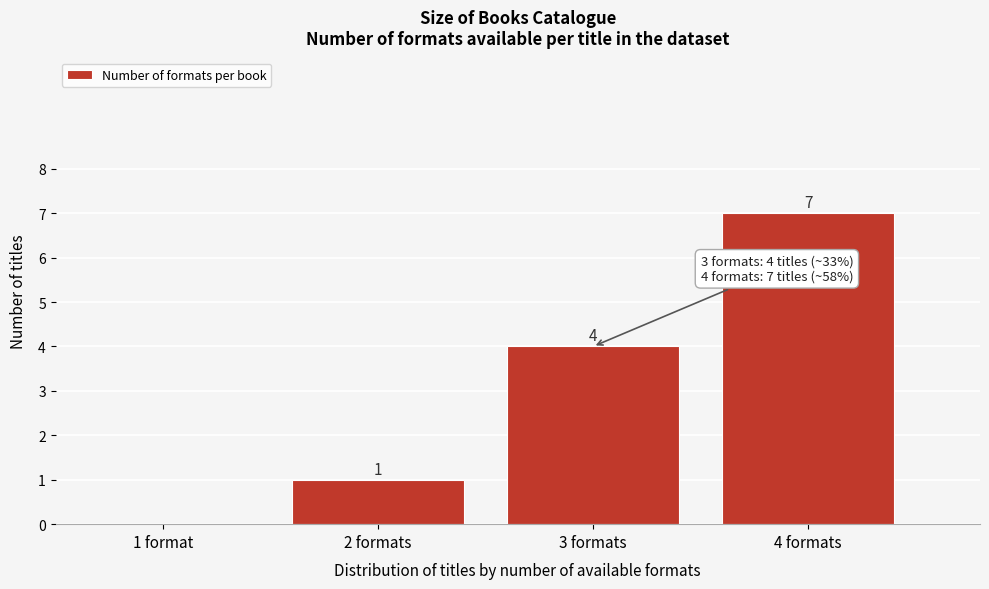

Reading right to left, transcribe all the data shown in this chart.

4 formats=7	3 formats=4	2 formats=1	1 format=0